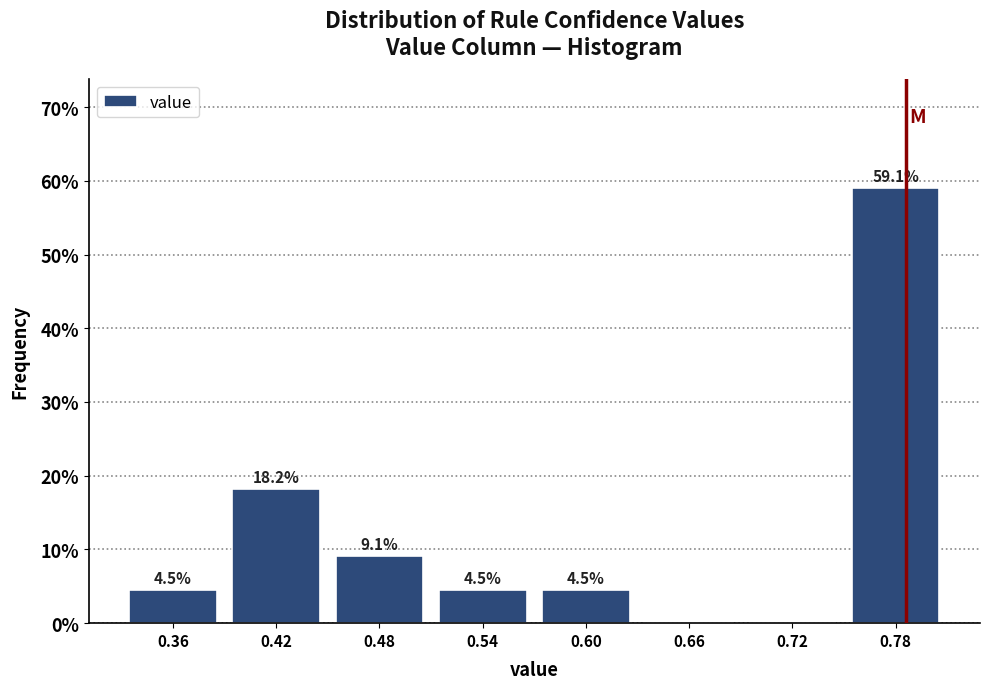

Which range on the x-axis has the tallest bar?

0.75 to 0.81